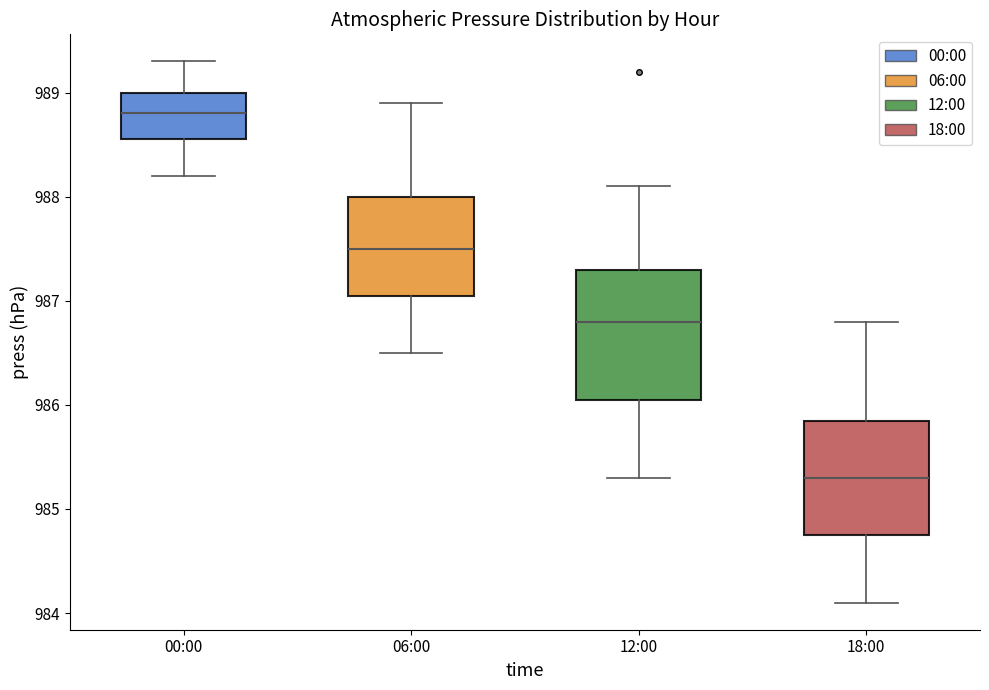

Which box has the highest median line?

00:00